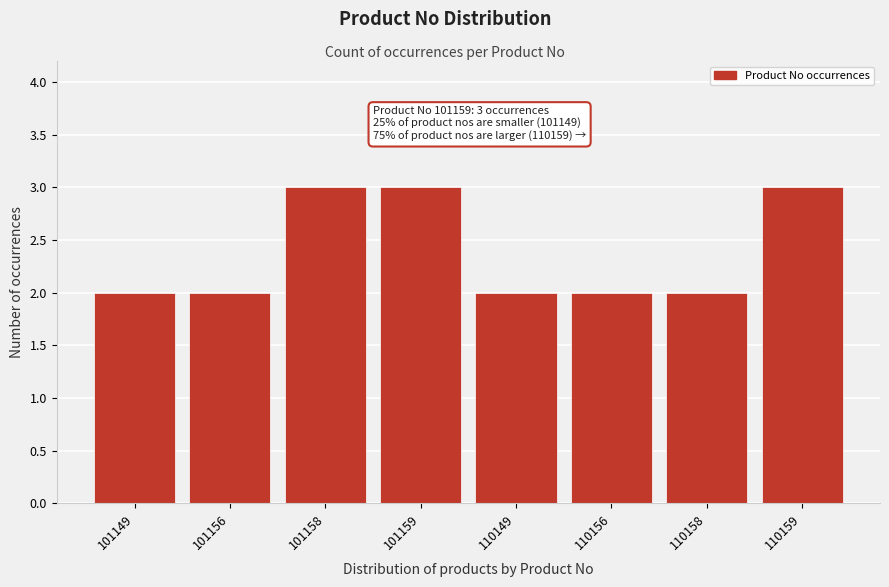

Reading left to right, what are all the values shown in this chart?

2	2	3	3	2	2	2	3